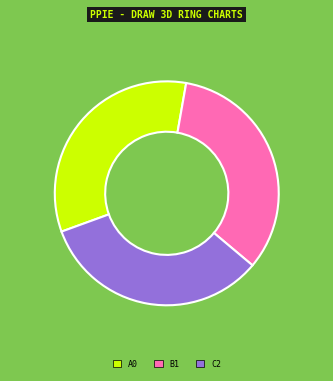

Is there a majority slice in this chart?

No